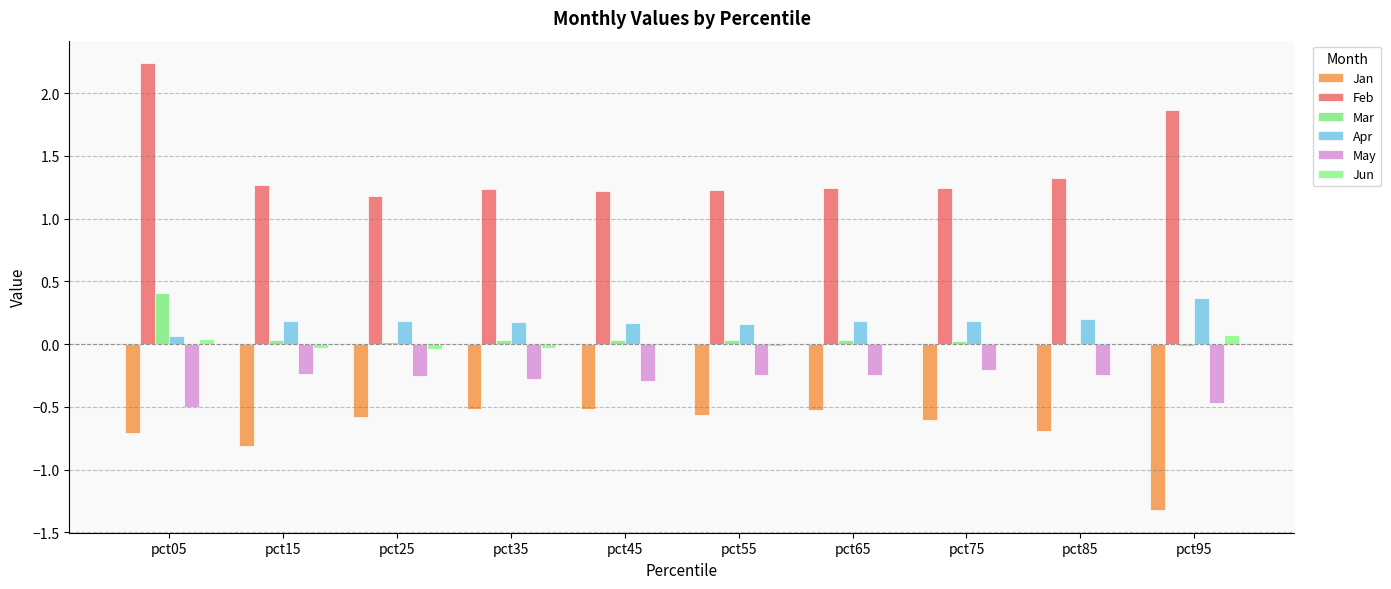

How many distinct data groups are displayed?

6